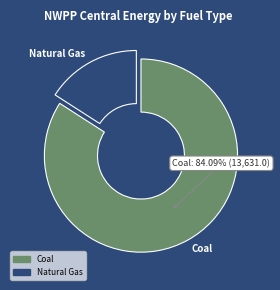

What percentage is the Coal slice, to the nearest percent?

84%